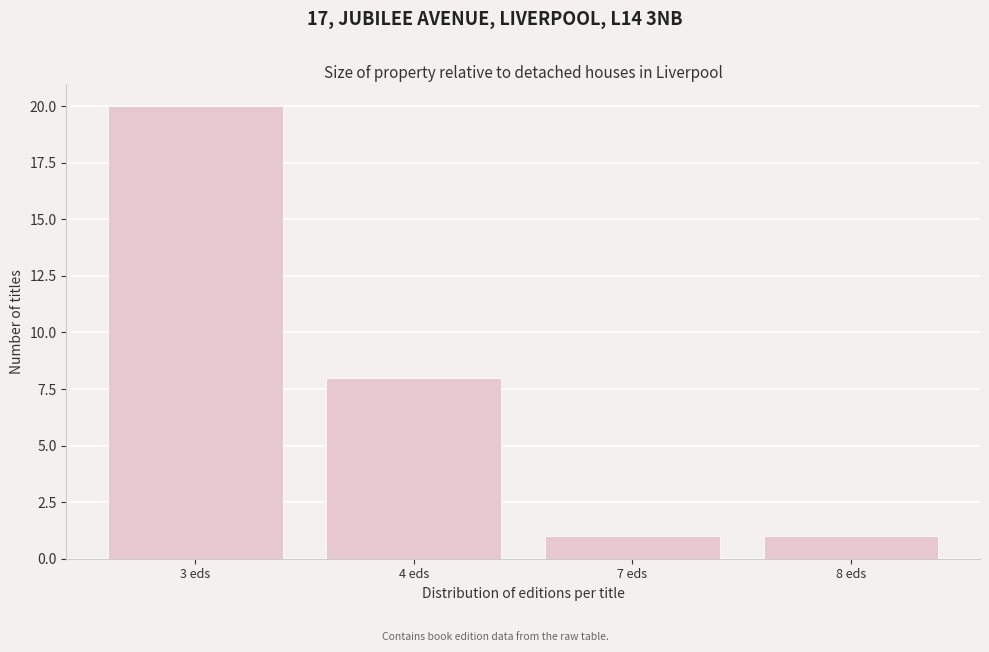

Reading right to left, transcribe all the data shown in this chart.

1	1	8	20